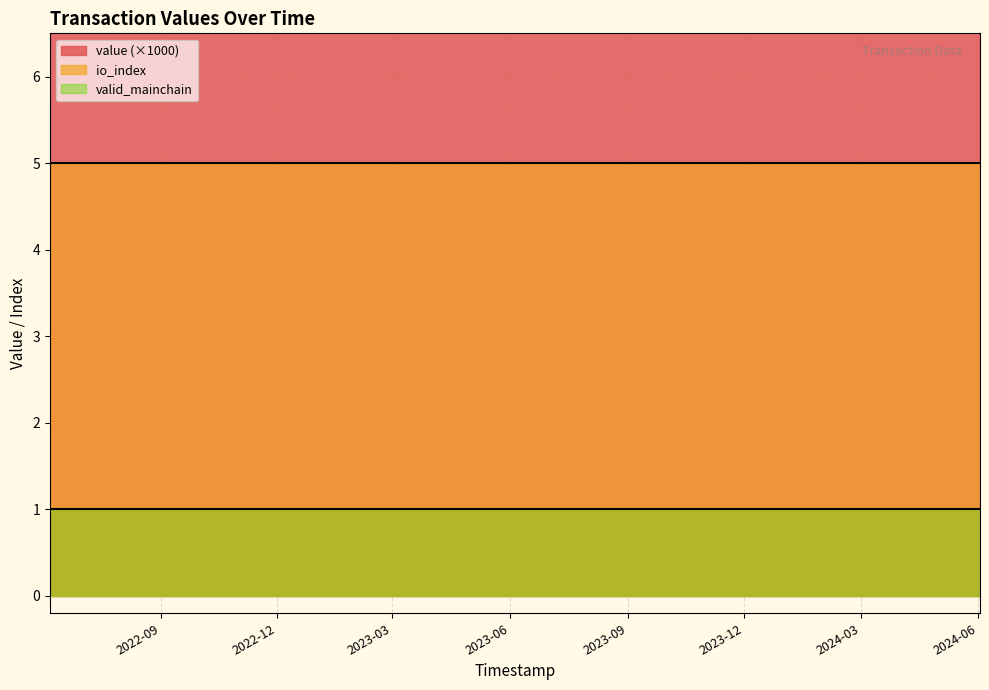

Does the chart display data point markers on the line(s)?

No